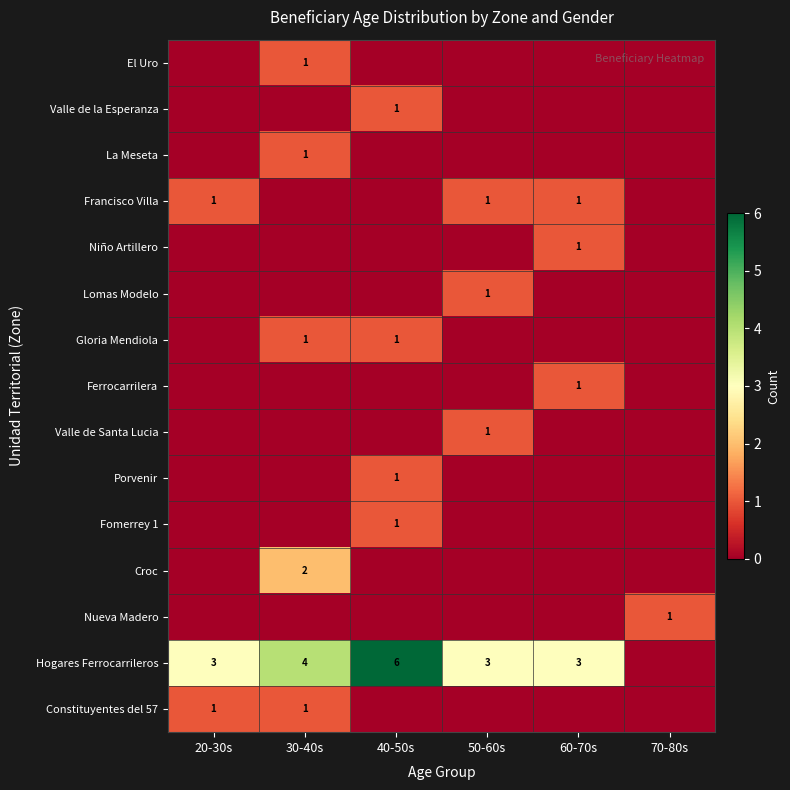

The Valle de la Esperanza series shows 1 at 40-50s. True or false?

True